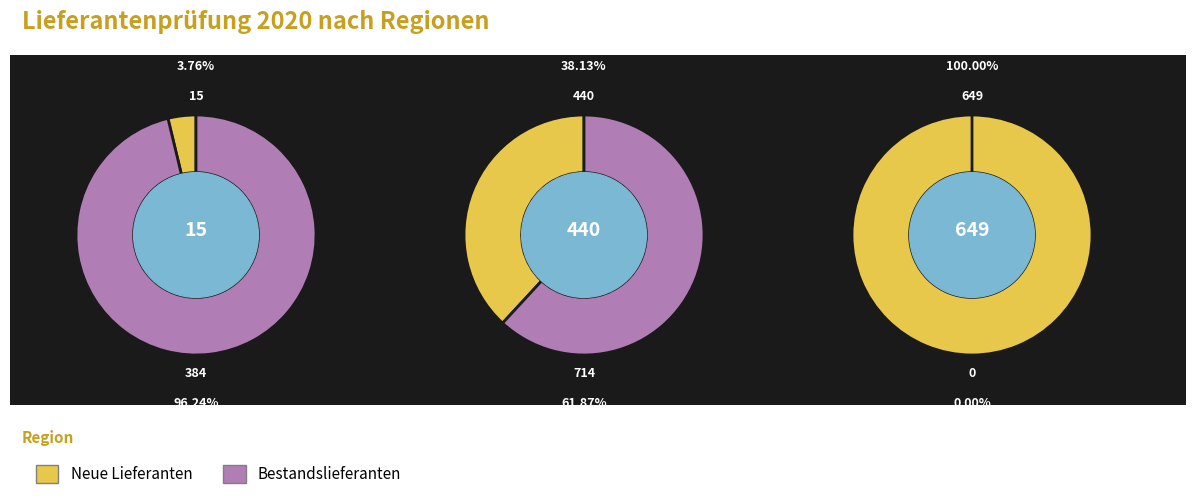

Which series has the largest range (max minus min)?

Bestandslieferanten